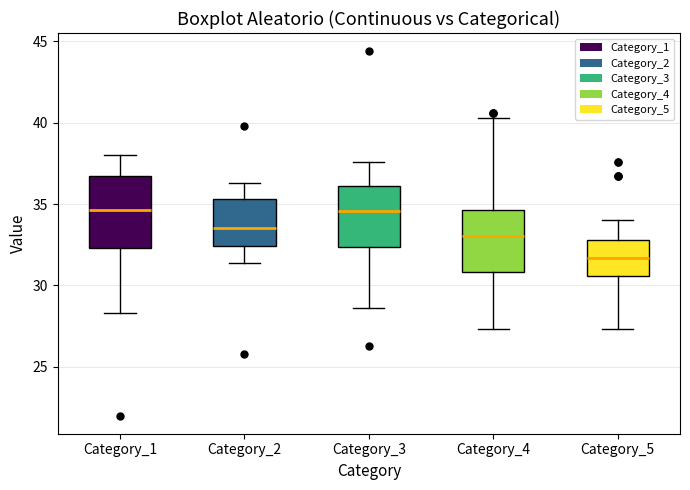

Where does the median line of the box for Category_4 sit on the y-axis? The values are not printed on the chart, so give them approximately, as read against the axis.

33.0